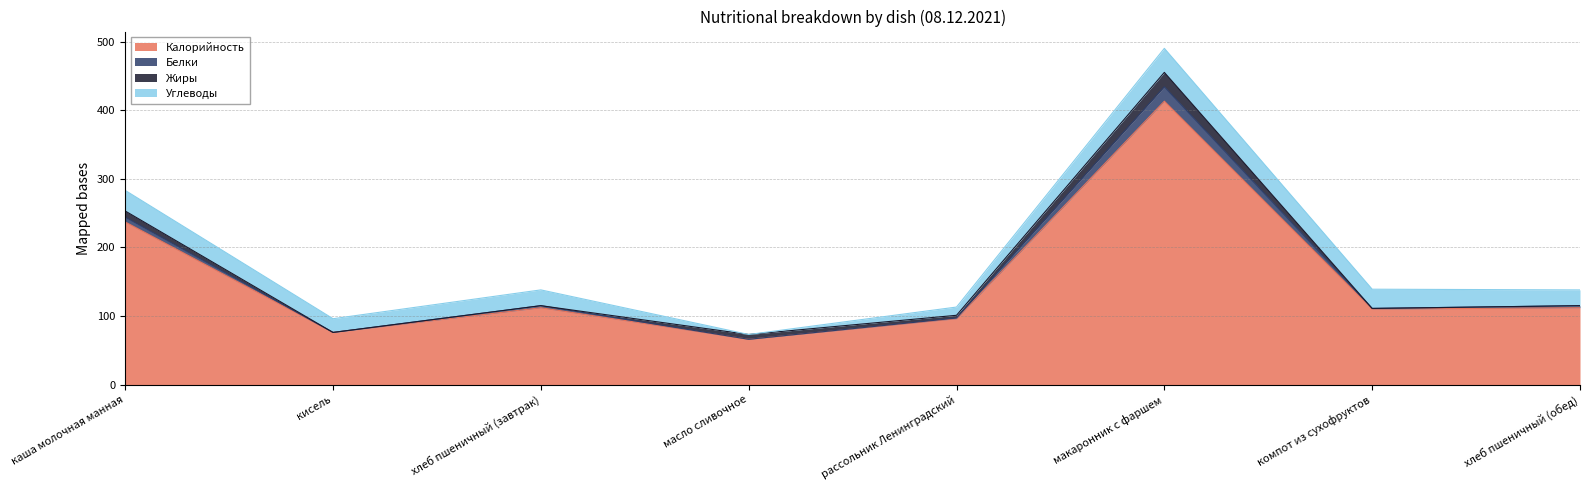

What are all the series names shown in the legend?

Калорийность, Белки, Жиры, Углеводы